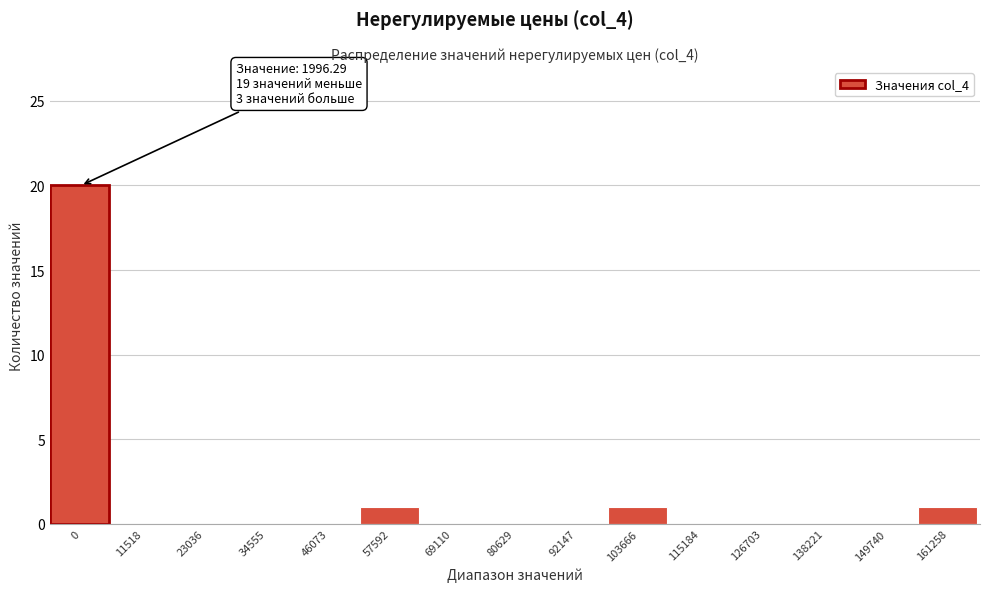

Reading right to left, what are all the values shown in this chart?

161258=1	149740=0	138221=0	126703=0	115184=0	103666=1	92147=0	80629=0	69110=0	57592=1	46073=0	34555=0	23036=0	11518=0	0=20